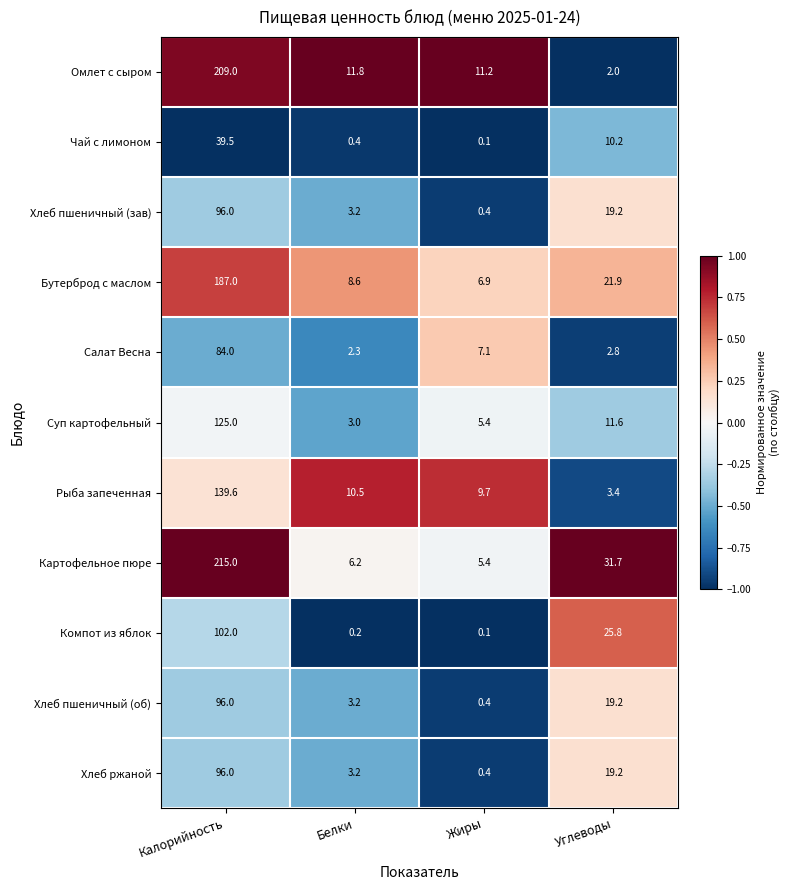

What is the highest value of the Хлеб ржаной series?

96.0